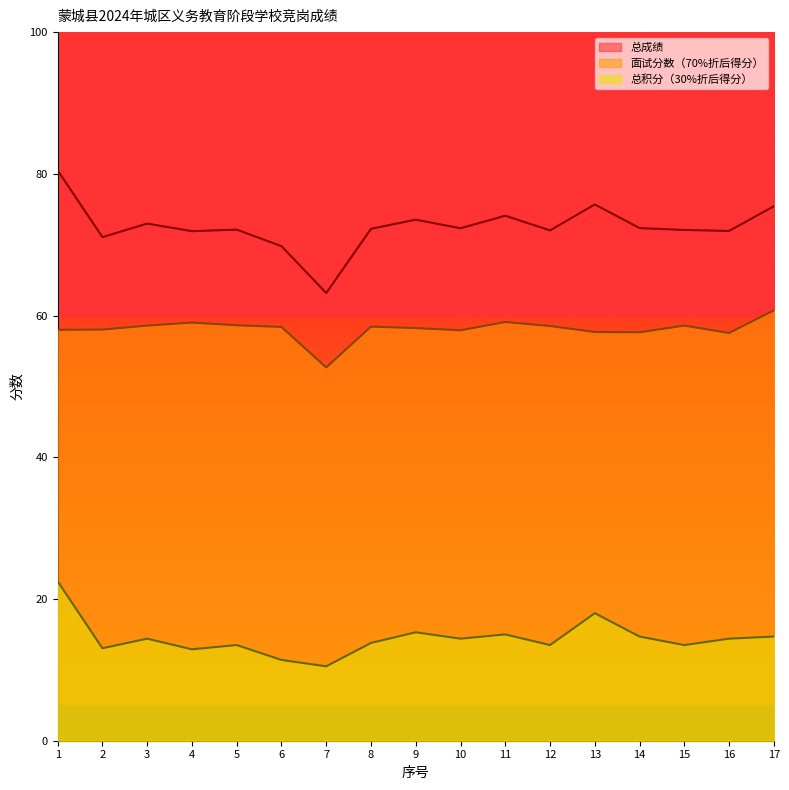

What is the sum of all 总成绩 values?

1233.2